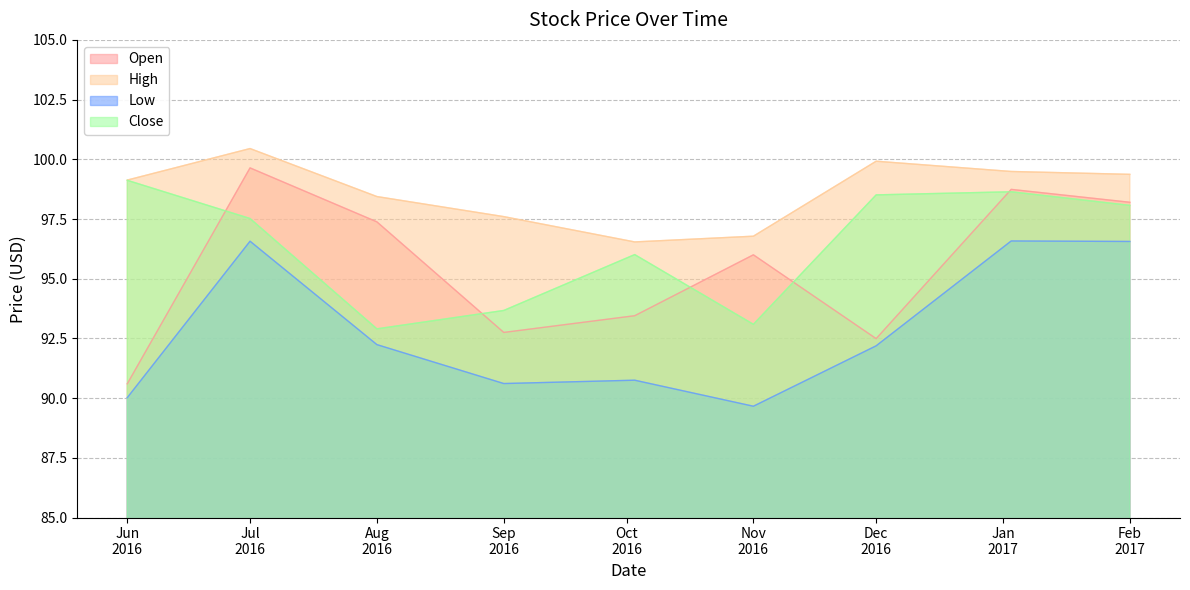

Which series has the widest spread of values?

Open